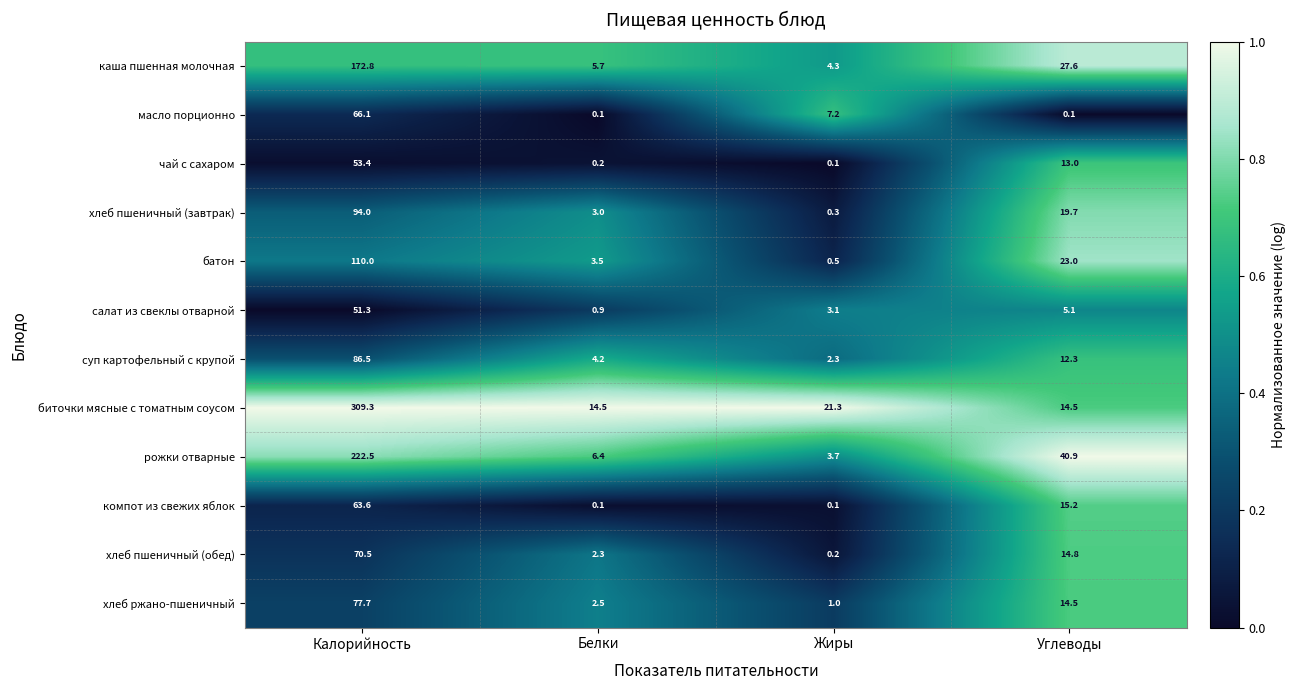

Rank the series by their maximum value, from lowest to highest.

салат из свеклы отварной, чай с сахаром, компот из свежих яблок, масло порционно, хлеб пшеничный (обед), хлеб ржано-пшеничный, суп картофельный с крупой, хлеб пшеничный (завтрак), батон, каша пшенная молочная, рожки отварные, биточки мясные с томатным соусом